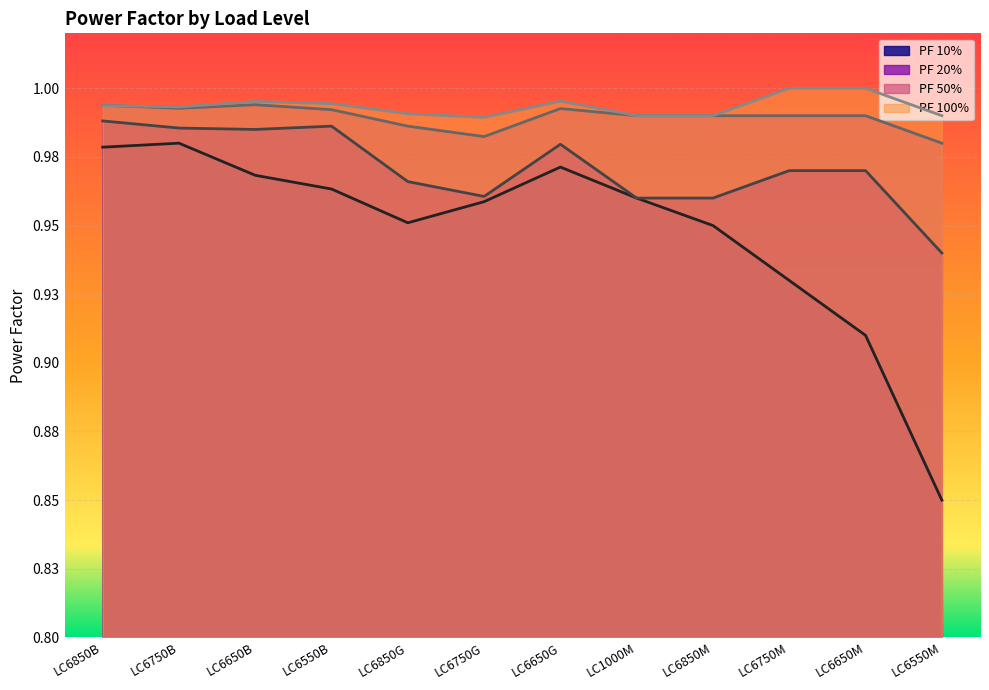

Which has a higher value, LC6550B or LC6750G?

LC6550B